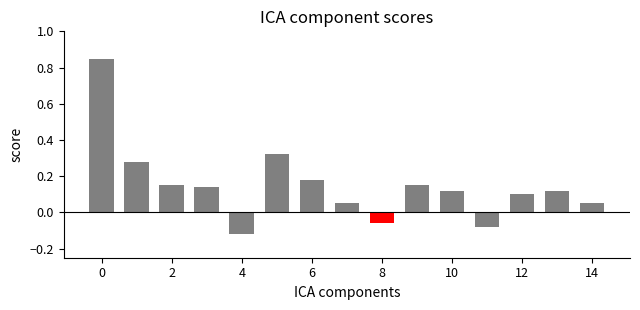

What is the difference between the maximum and minimum values?

1.0